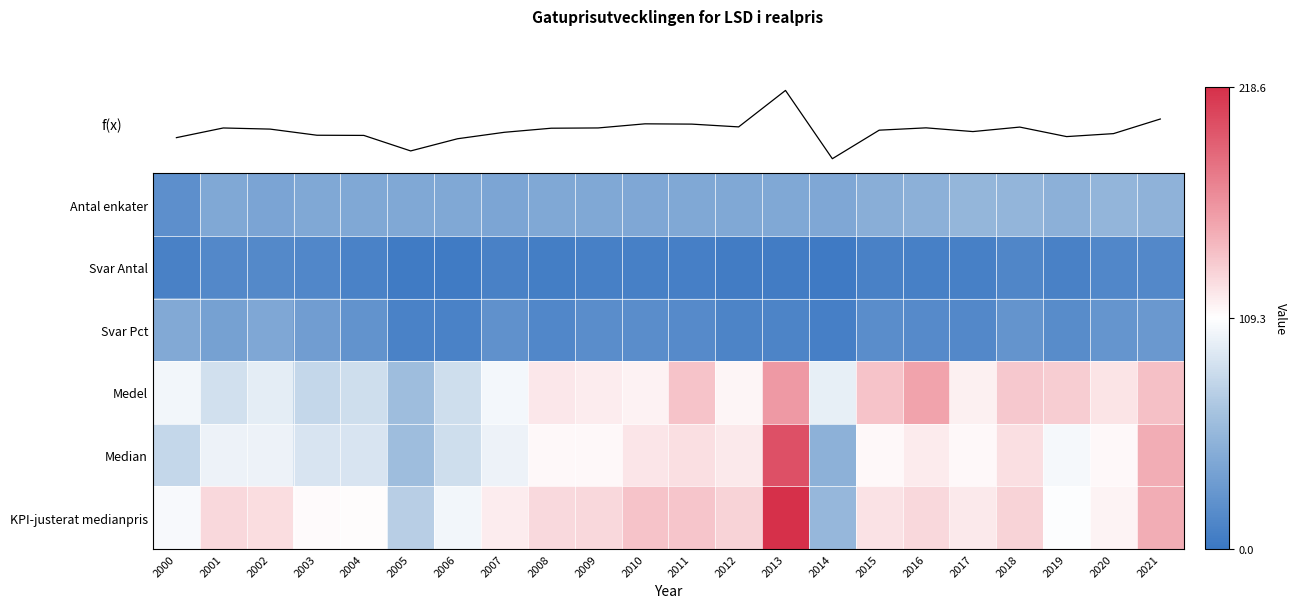

The Antal enkater series shows 9.6 at 2002. True or false?

False